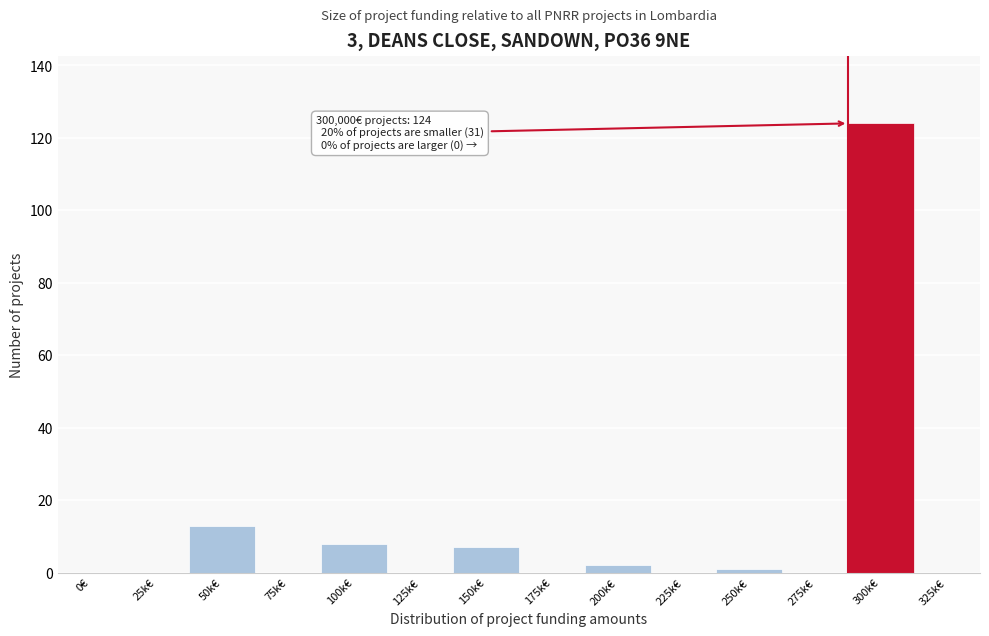

Reading right to left, extract all data points from this chart.

325k€=0	300k€=124	275k€=0	250k€=1	225k€=0	200k€=2	175k€=0	150k€=7	125k€=0	100k€=8	75k€=0	50k€=13	25k€=0	0€=0